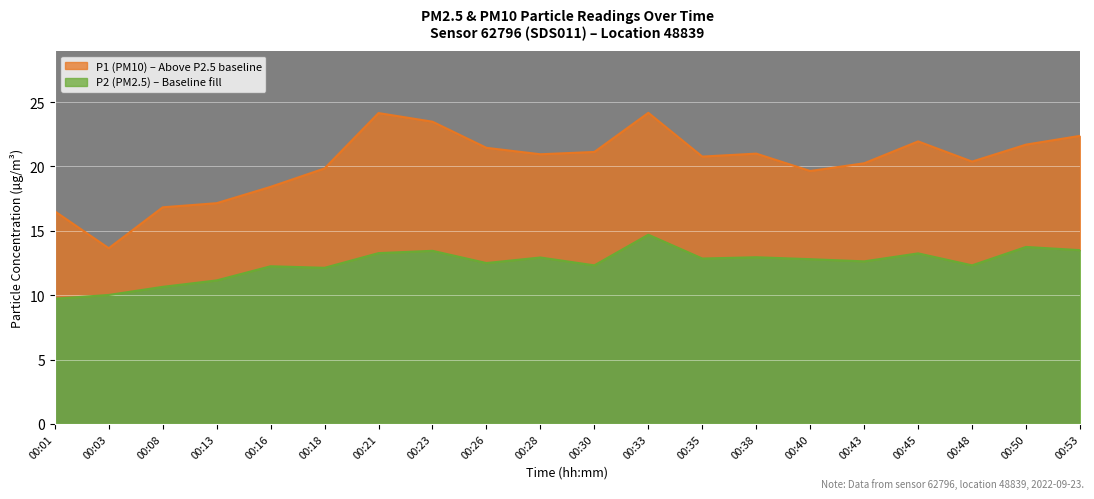

What is the sum of all P2 values?

249.2